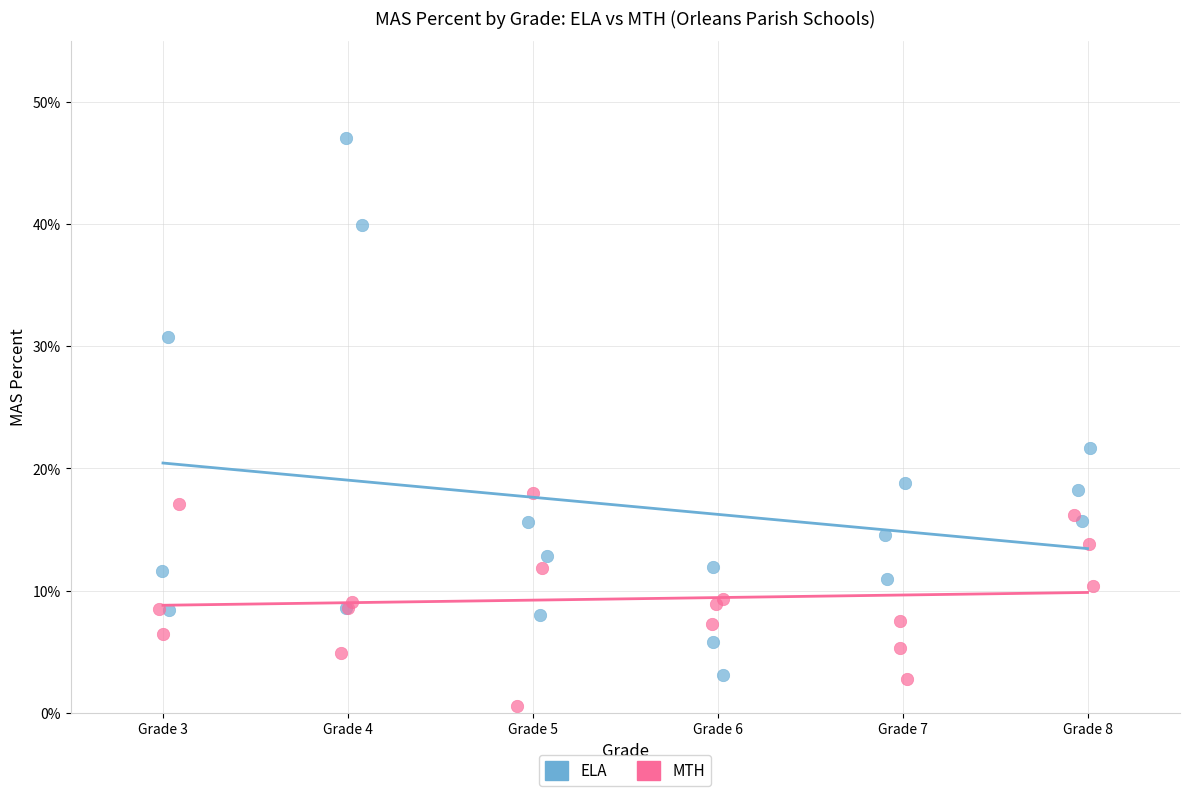

Which series contains the lowest Y value?

MTH